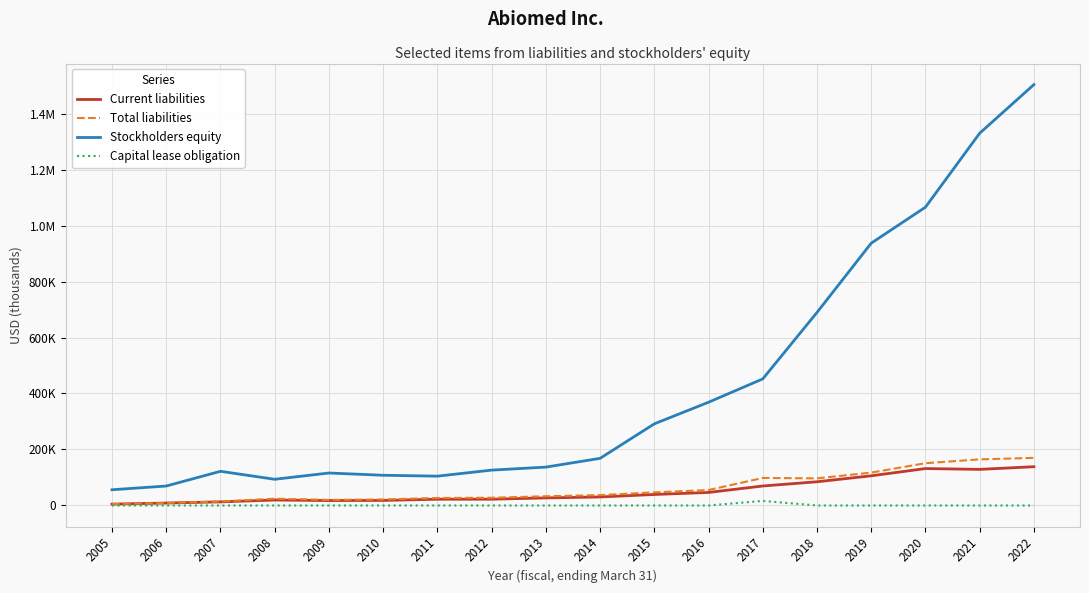

Read the Stockholders equity value at 2018.

689524